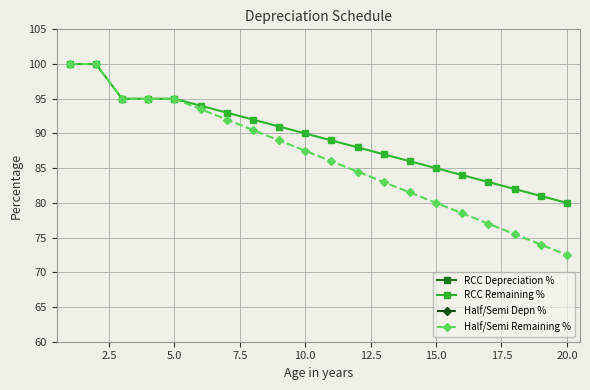

The Half/Semi Remaining % series shows 21.0 at 15.0. True or false?

False